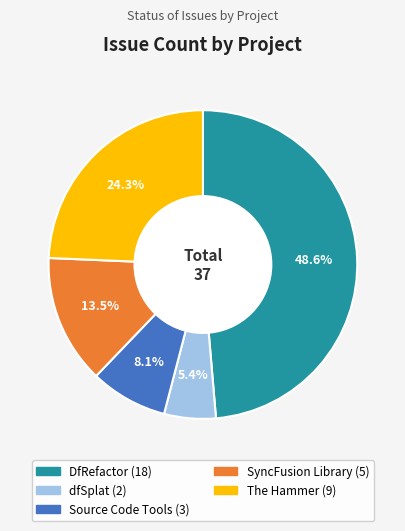

Which slice is the smallest?

dfSplat